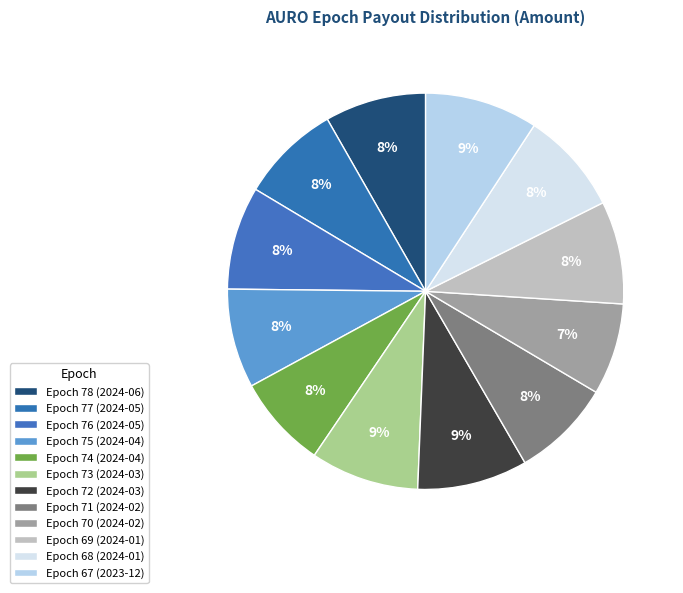

True or false: Epoch 70 (2024-02) accounts for 7% of the total.

True